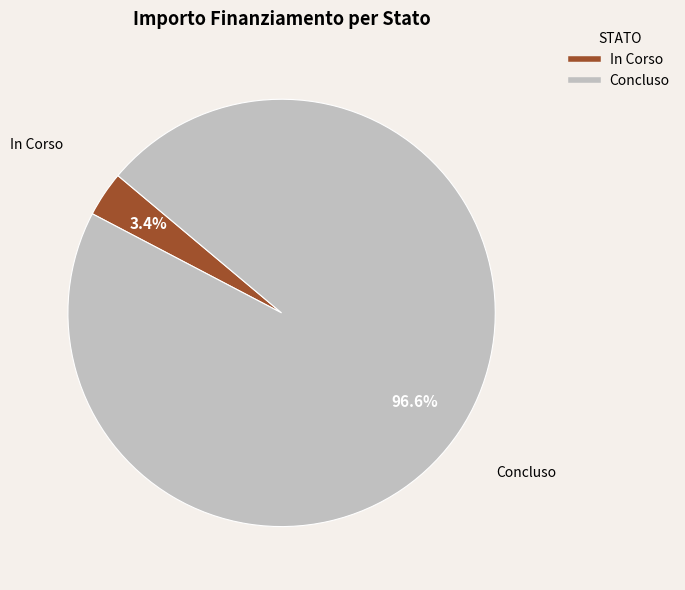

Between Concluso and In Corso, which is larger?

Concluso